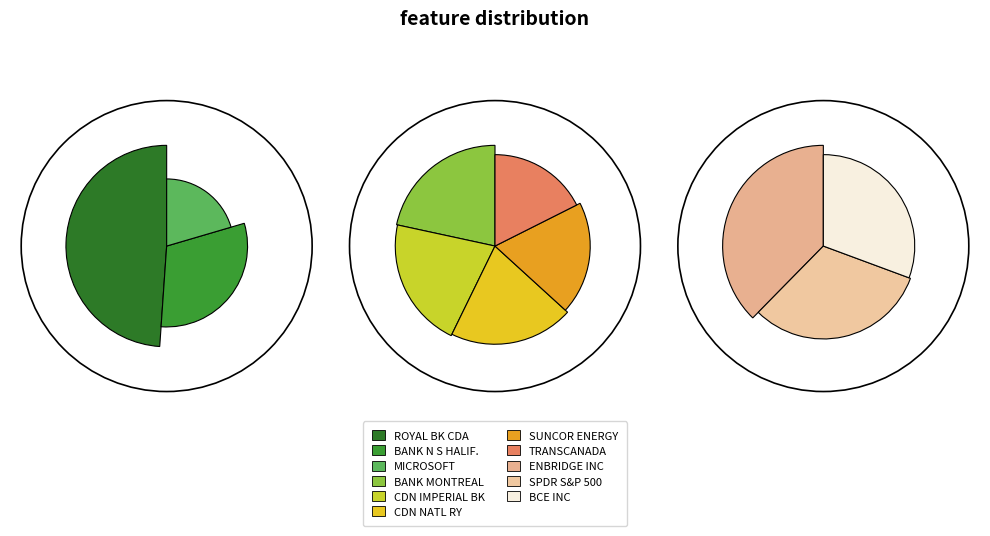

Rank the categories by value from highest to lowest.

ROYAL BK CDA MONTREAL QUE, BANK N S HALIFAX, MICROSOFT CORP, BANK MONTREAL QUE, CDN IMPERIAL BK COMM TORONTO, CANADIAN NATL RY CO, SUNCOR ENERGY INC NEW, TRANSCANADA CORP, ENBRIDGE INC, SPDR S&P 500 ETF TR, BCE INC